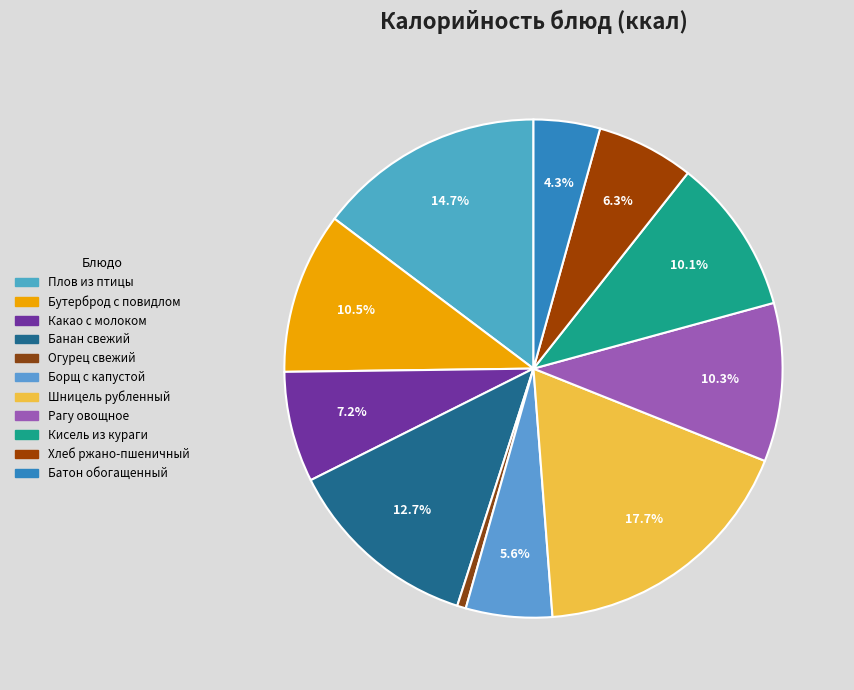

Approximately how many times larger is the value at Шницель рубленный compared to Батон обогащенный?

4.1